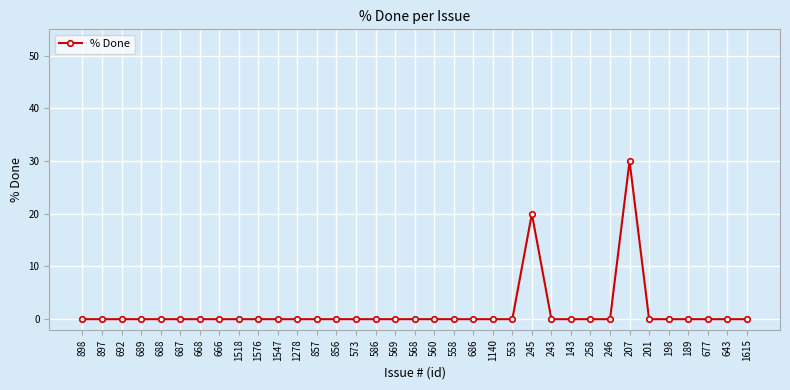

Count the number of data series in this chart.

1